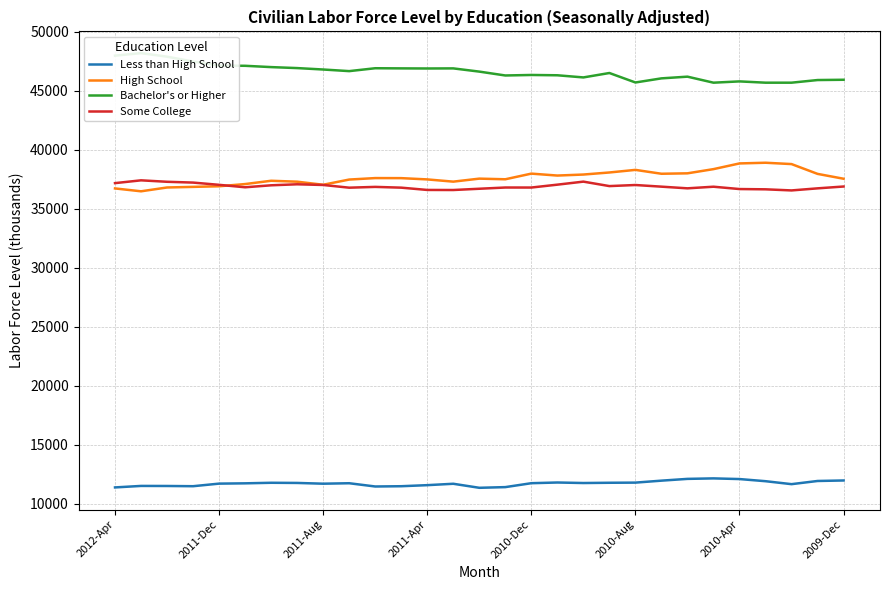

The Some College series shows 10569 at 2010-Dec. True or false?

False